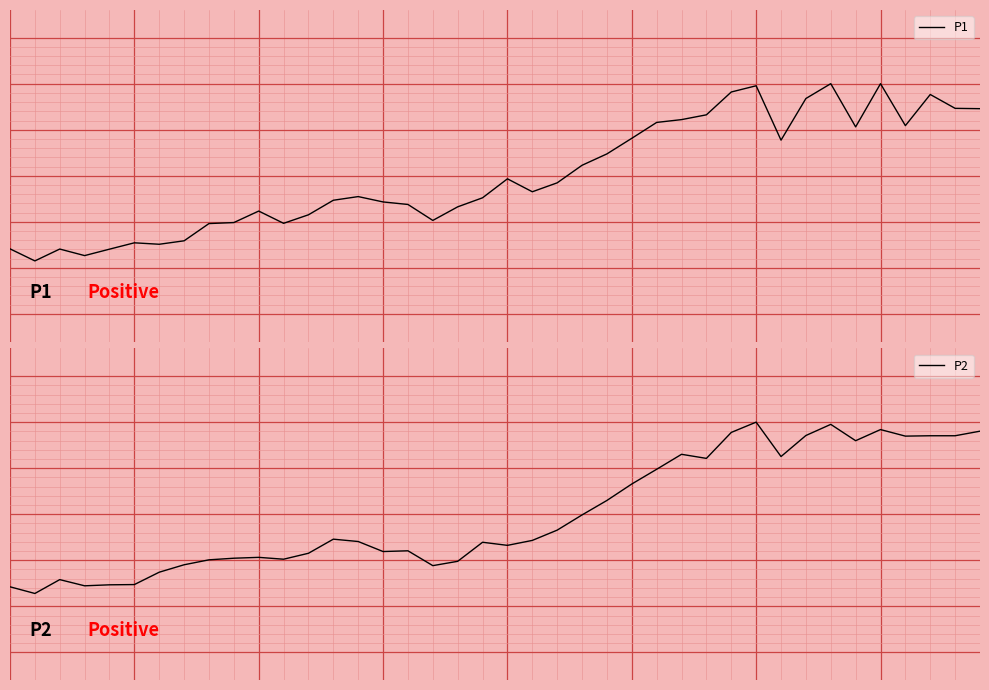

Between 17 and 29, which series saw the biggest shift?

P2